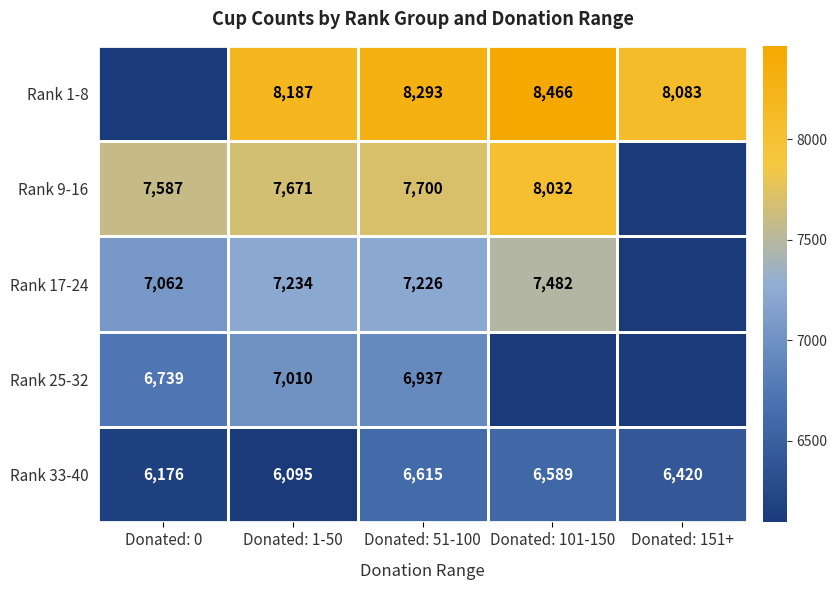

Is the value of Rank 17-24 at Donated: 101-150 greater than the value of Rank 1-8 at Donated: 51-100?

No